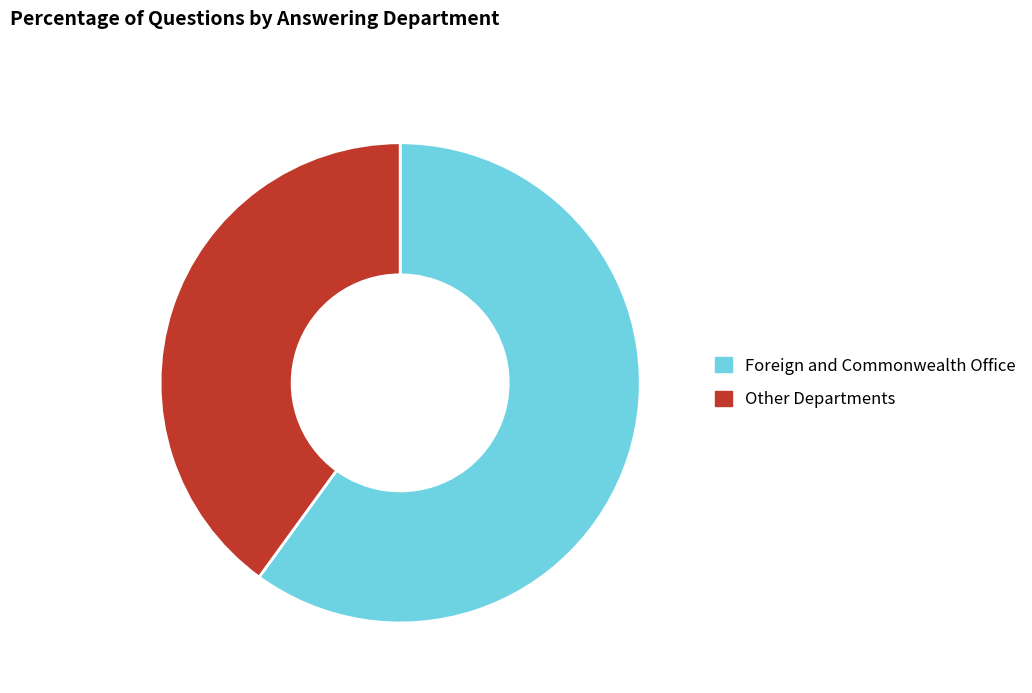

Count the number of slices in the pie.

2